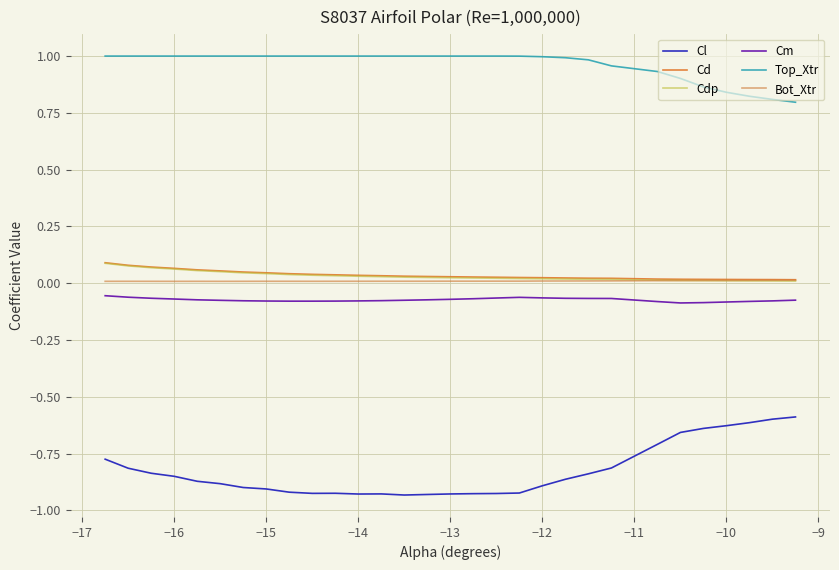

What is the greatest value displayed?

1.0